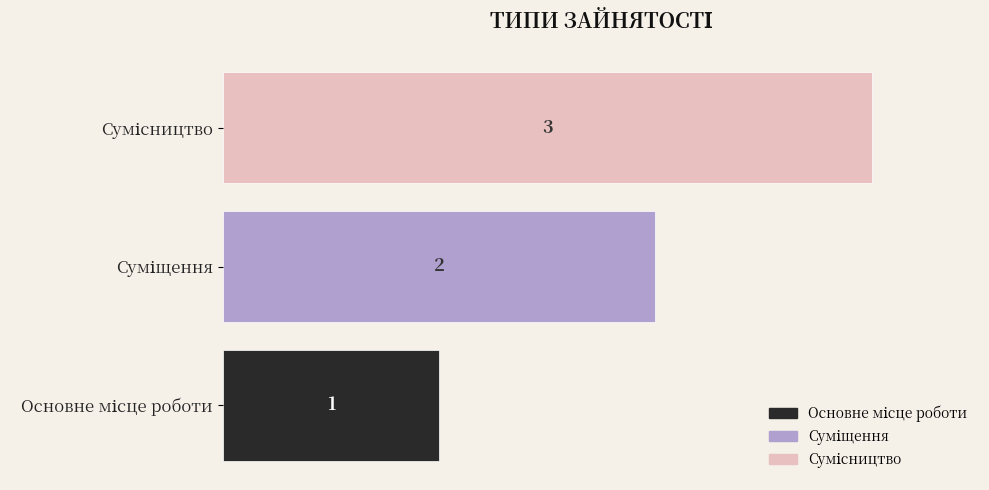

What is the sum of all values?

6